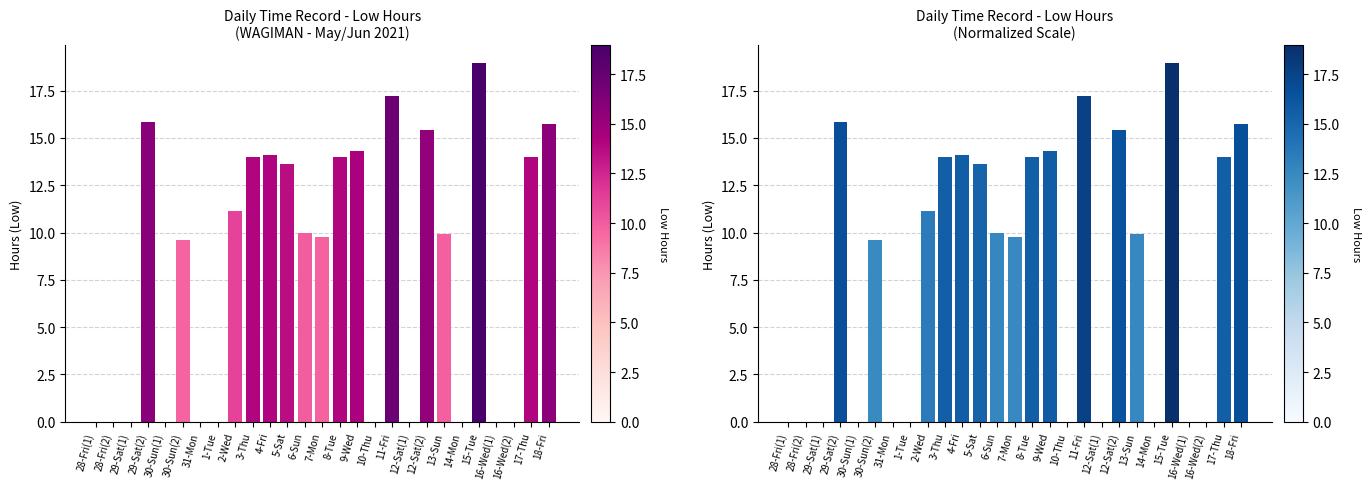

Which has a higher value, 8-Tue or 9-Wed?

9-Wed